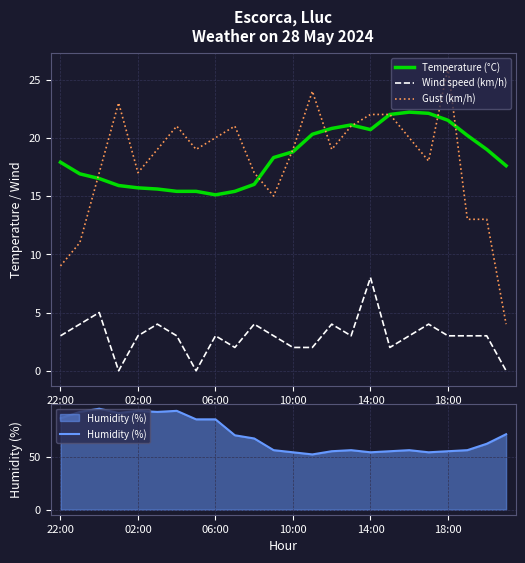

How many data points in Humidity (%) are less than 67?

12